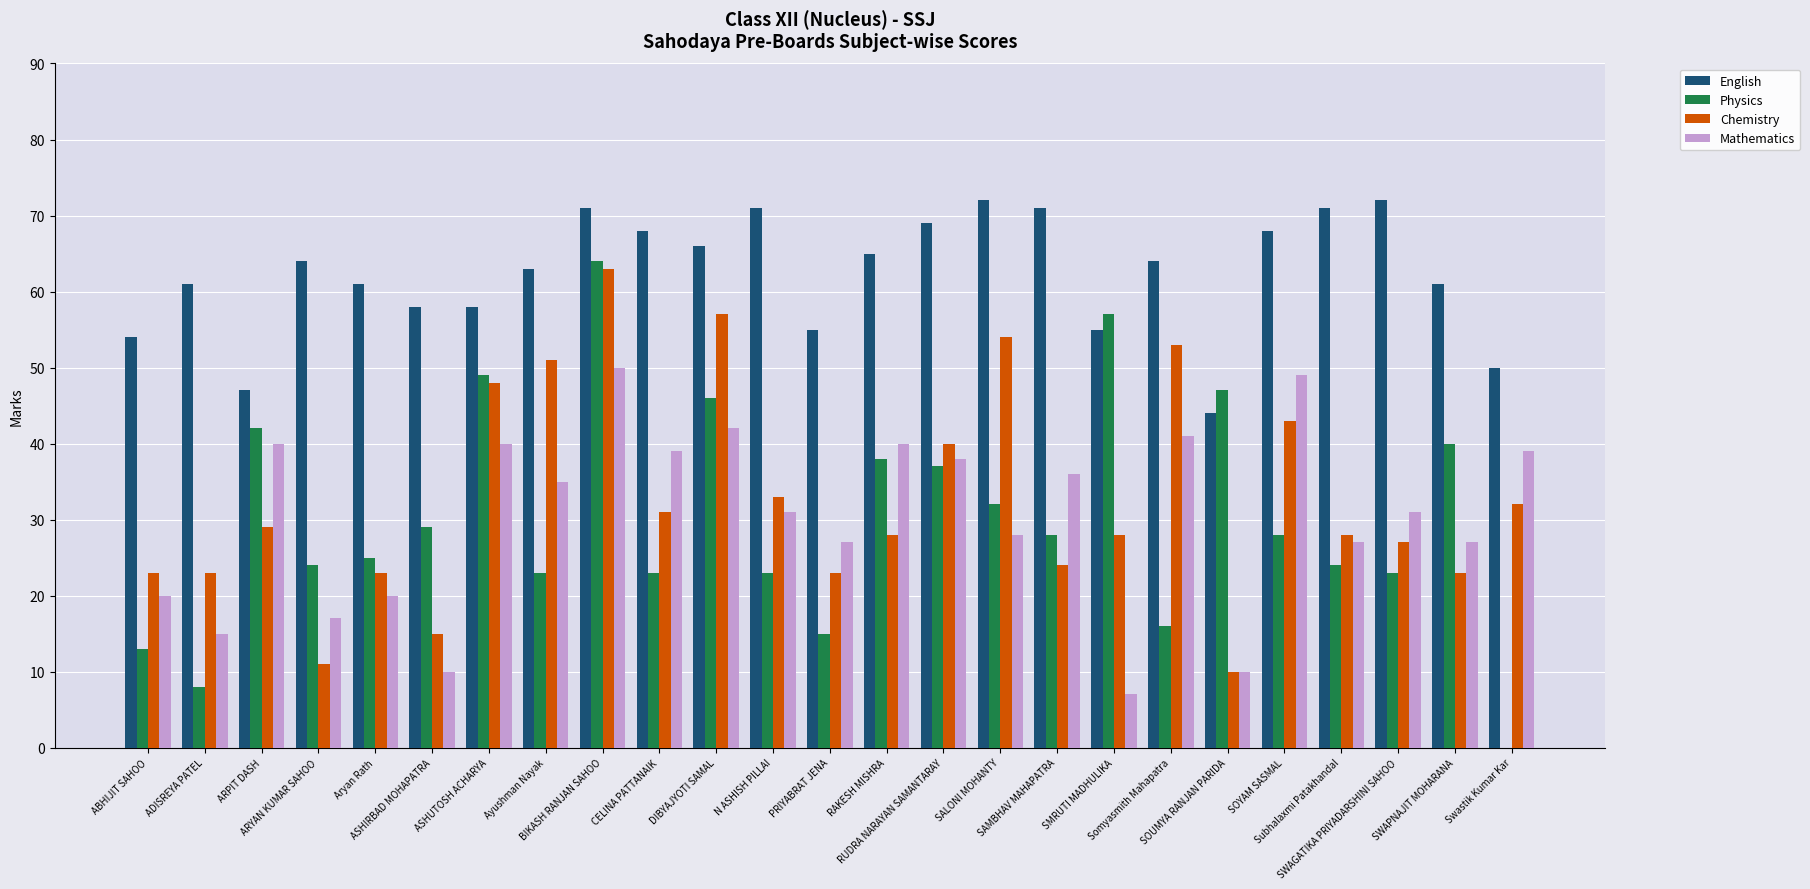

What is the highest value of the Chemistry series?

63